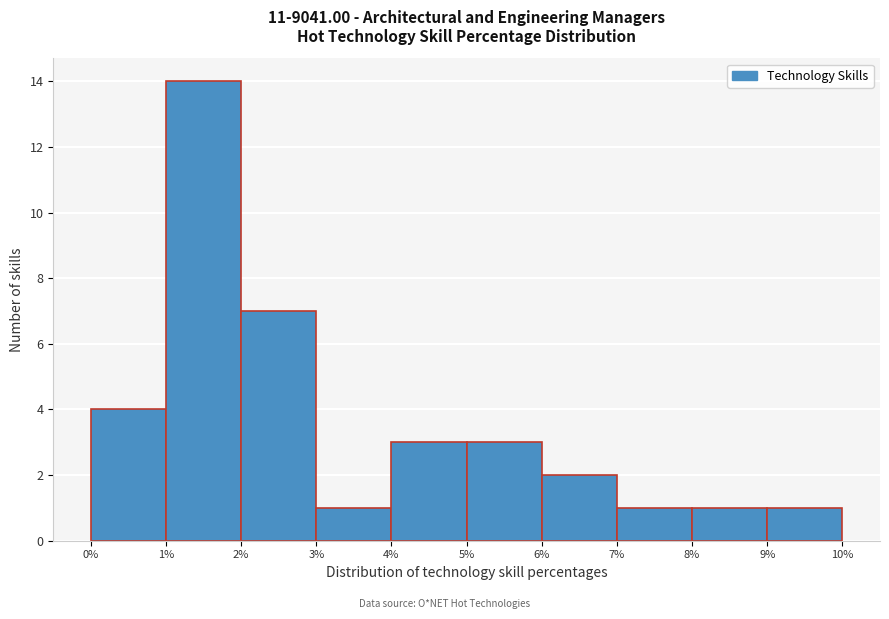

Reading left to right, list every bar in this chart as the range it spans on the x-axis followed by its height. The values are not printed on the chart, so give them approximately, as read against the axis.

0% to 1%: 4
1% to 2%: 14
2% to 3%: 7
3% to 4%: 1
4% to 5%: 3
5% to 6%: 3
6% to 7%: 2
7% to 8%: 1
8% to 9%: 1
9% to 10%: 1